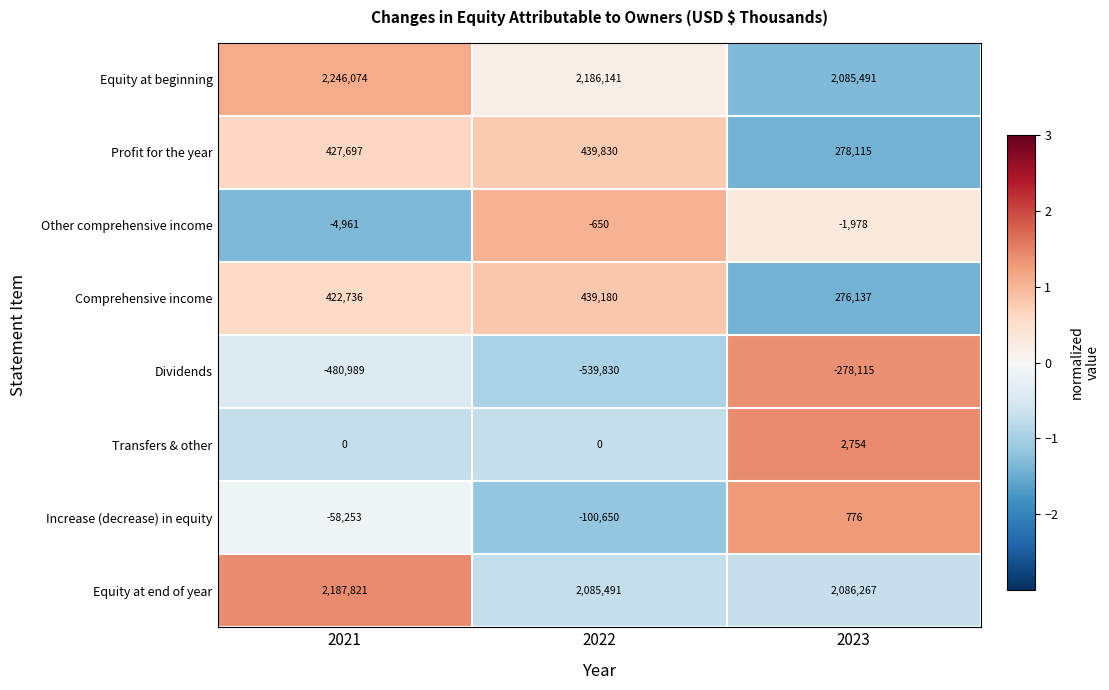

The value of Other comprehensive income at 2021 is -1473. True or false?

False